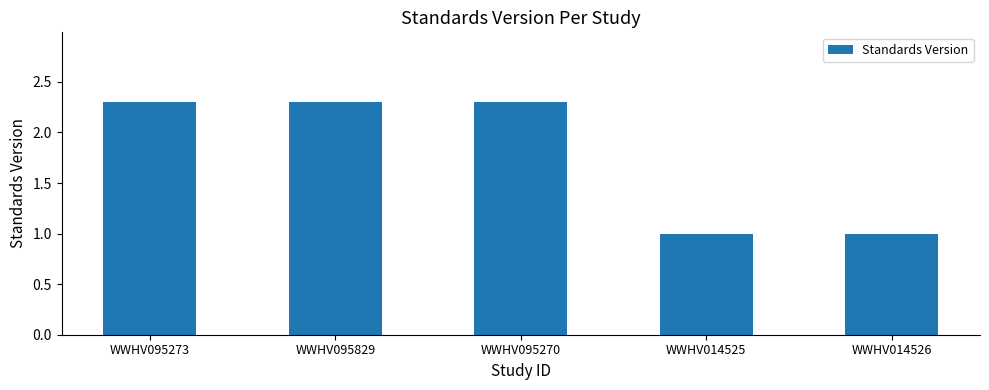

Are the bars horizontal?

No